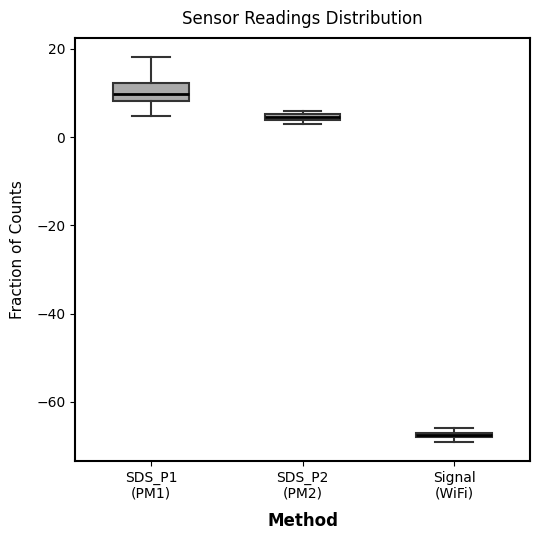

Which box is the tallest, from its lower edge to its upper edge?

SDS_P1 (PM1)